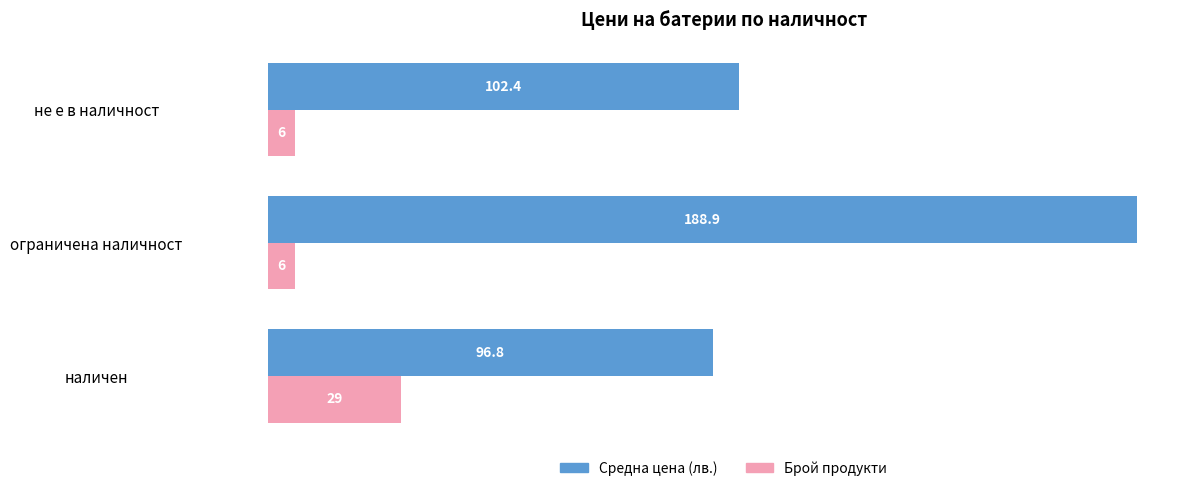

What is the difference between the maximum and minimum values in the Средна цена (лв.) series?

92.1